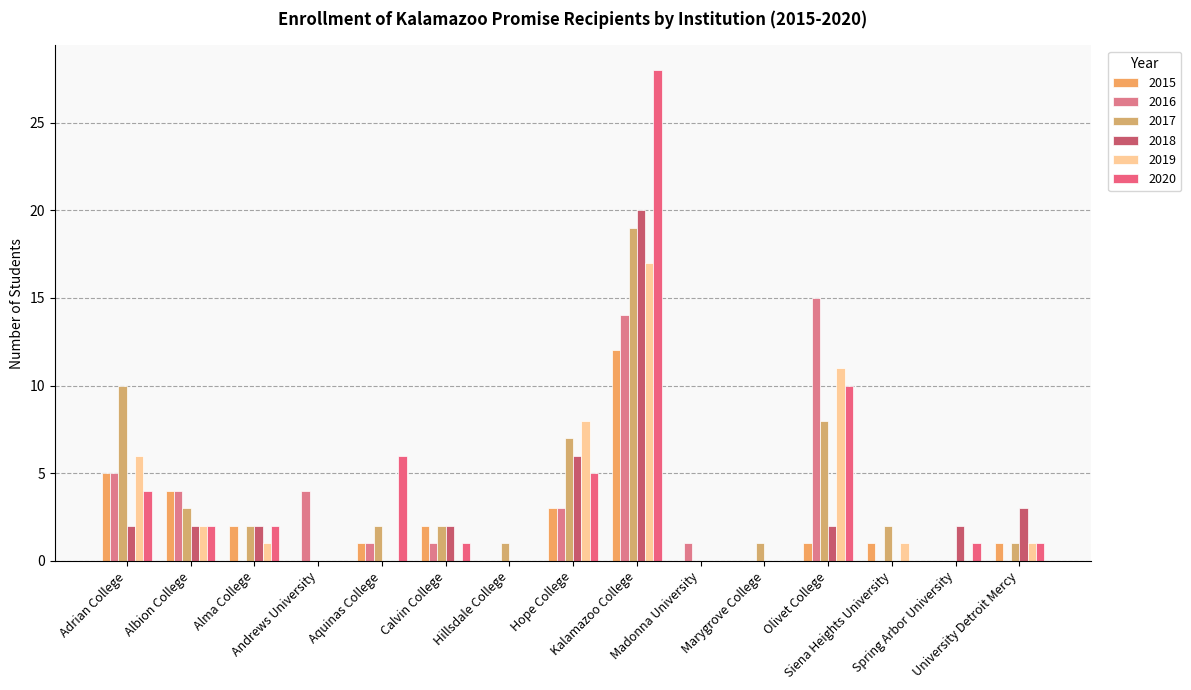

True or false: 2019 has a value of -11 at Marygrove College.

False